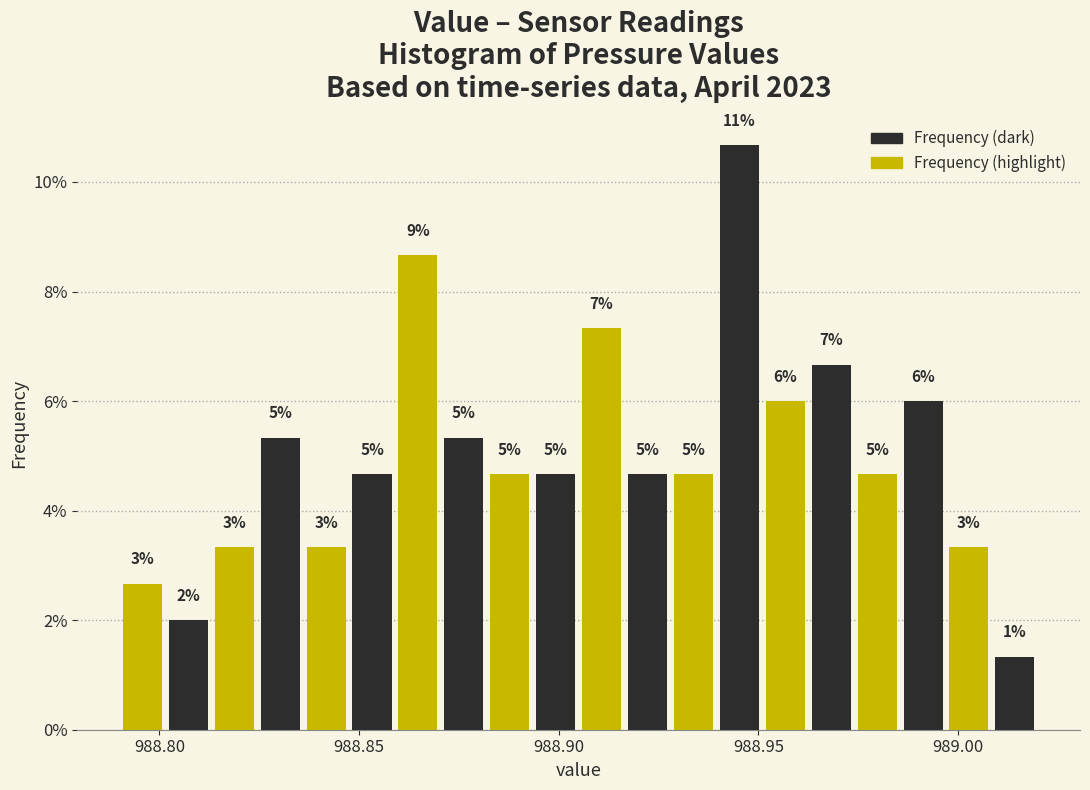

Read against the x-axis, roughly where is the centre of the tallest bar?

988.945